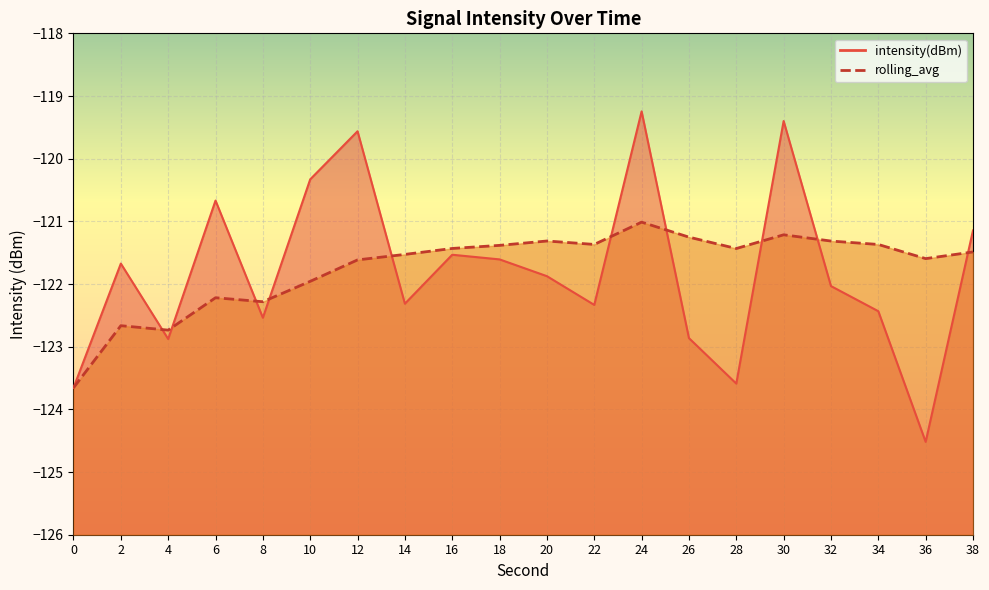

At which category is the sum across all series the highest?

24